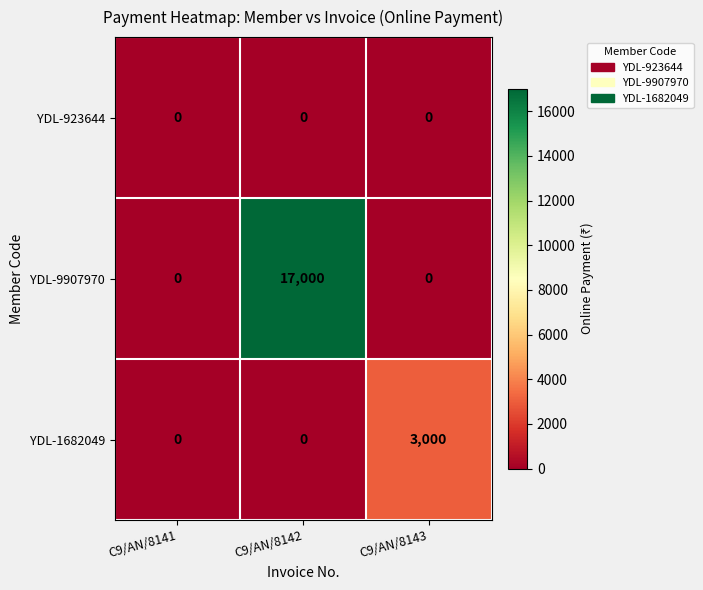

What is the greatest value displayed?

17000